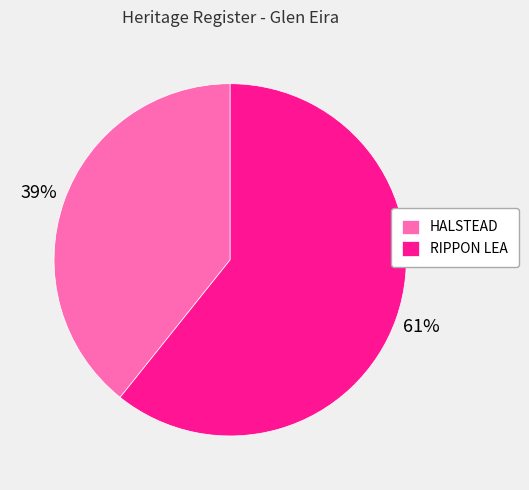

How many segments does this pie chart have?

2